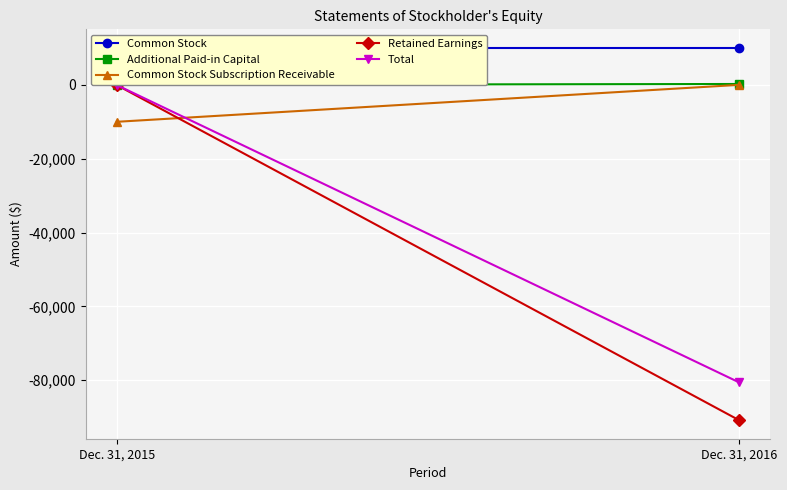

True or false: Additional Paid-in Capital has a value of 136 at Dec. 31, 2015.

False